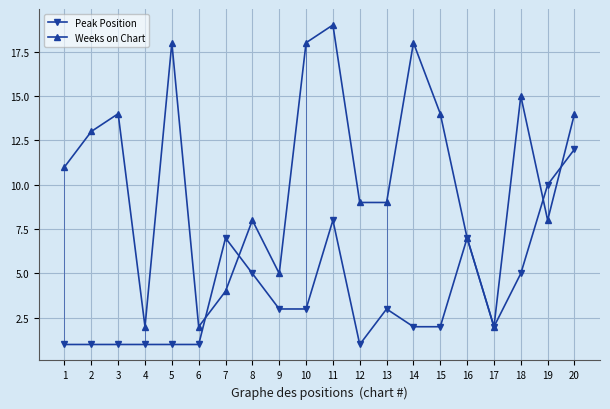

At which category does Weeks on Chart reach its first local valley?

4